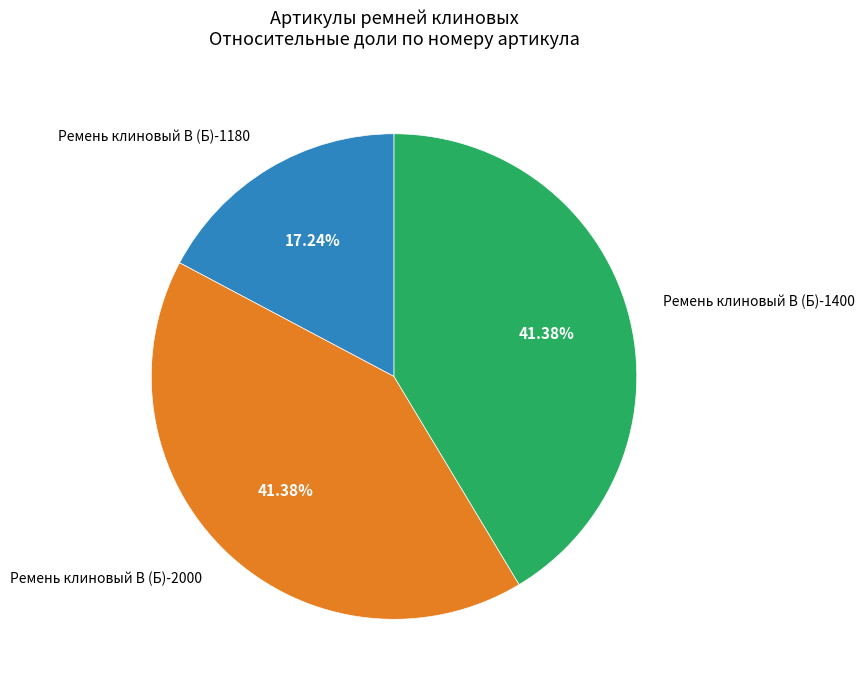

Does any single category account for the majority?

No